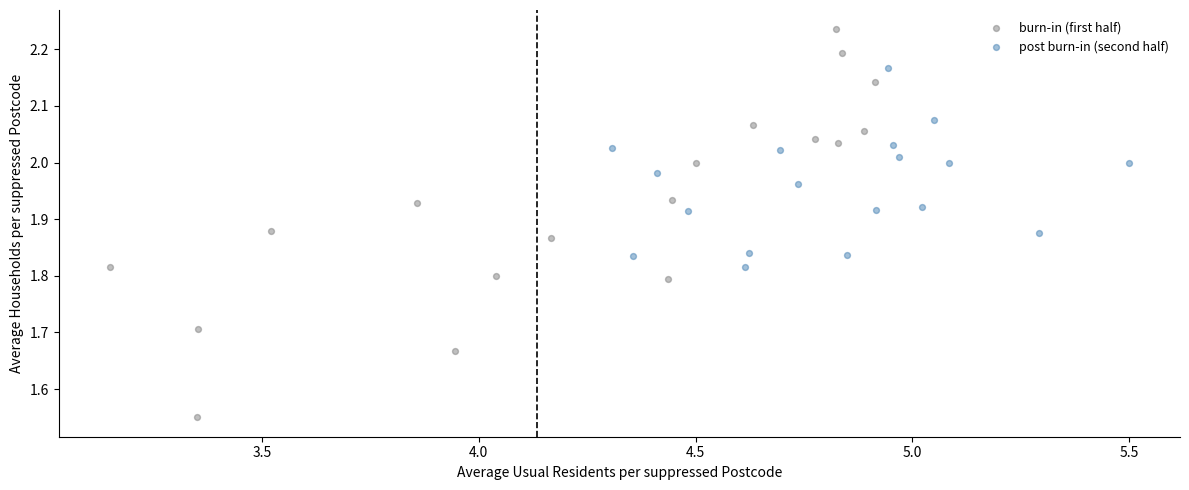

Which series has the largest Y range (max minus min)?

burn-in (first half)